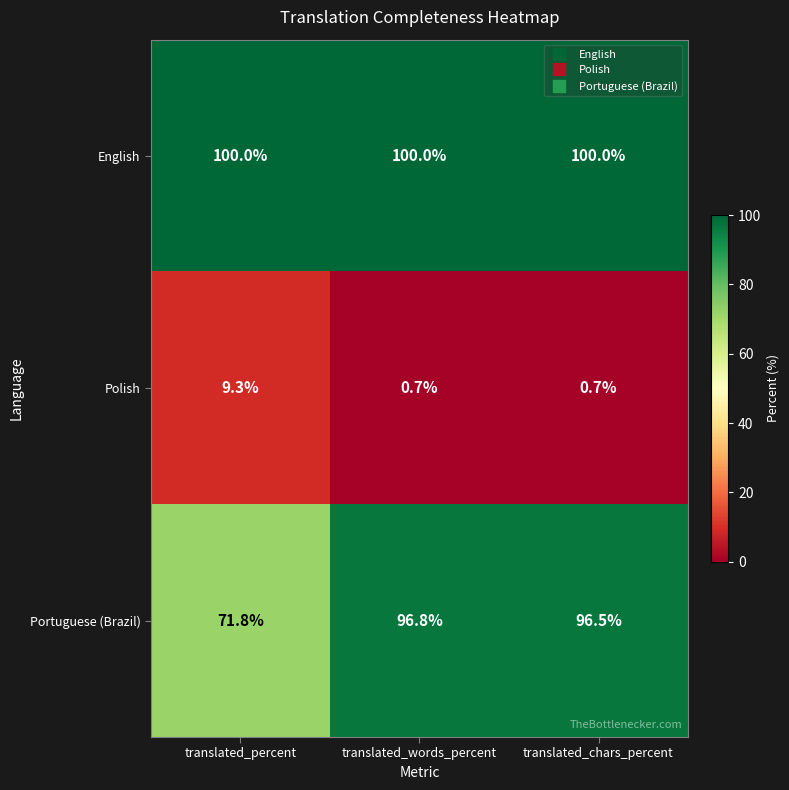

What is the total value across all series at translated_chars_percent?

197.2